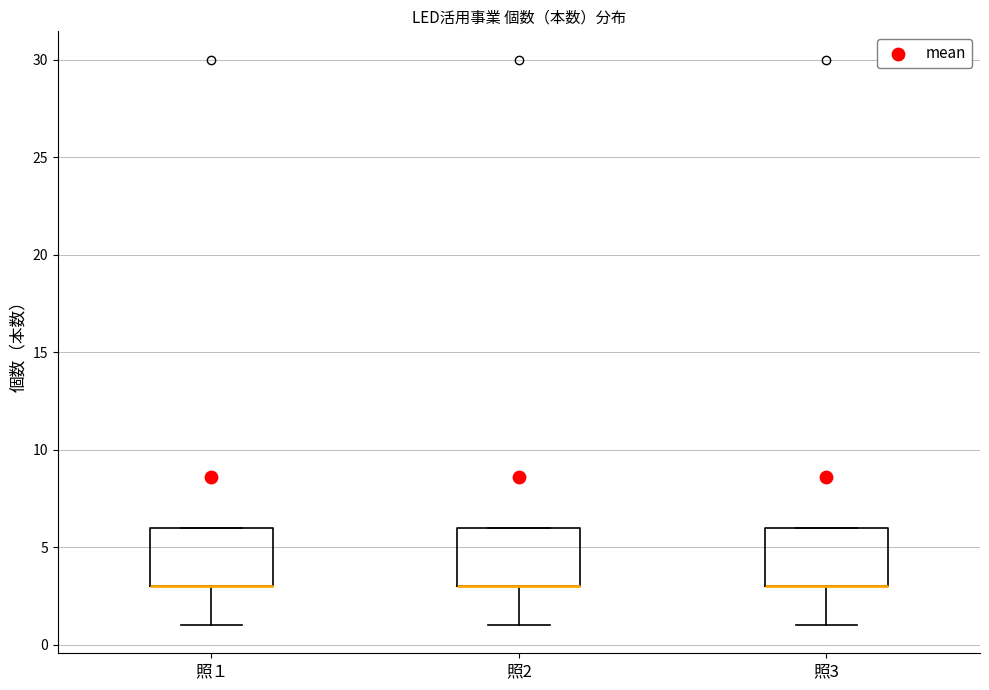

Reading left to right, transcribe this box plot: for each box, give where its median line is, the range the box spans, and where its two whiskers end, as read against the y-axis. The values are not printed on the chart, so give them approximately, as read against the axis.

照１: median 3 (drawn on the box's lower edge), box 3 to 6, whiskers 1 to 6
照2: median 3 (drawn on the box's lower edge), box 3 to 6, whiskers 1 to 6
照3: median 3 (drawn on the box's lower edge), box 3 to 6, whiskers 1 to 6